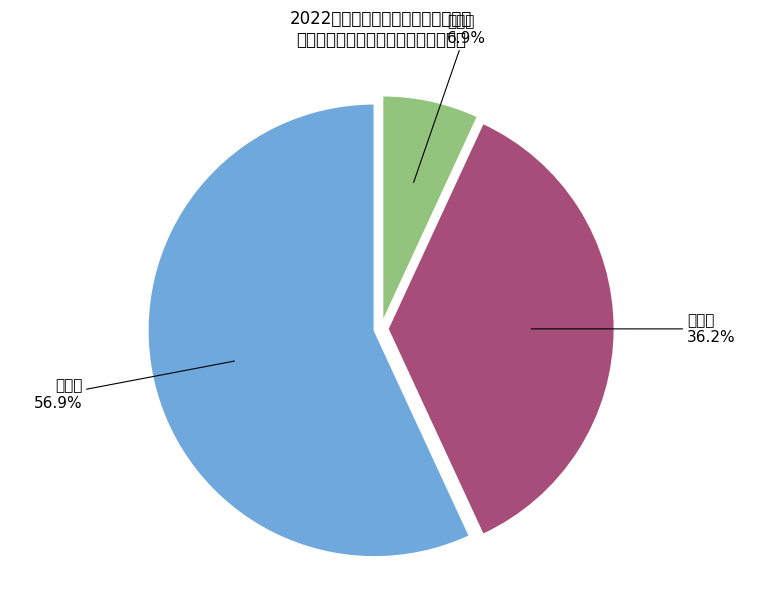

True or false: 二人型 accounts for 36% of the total.

True